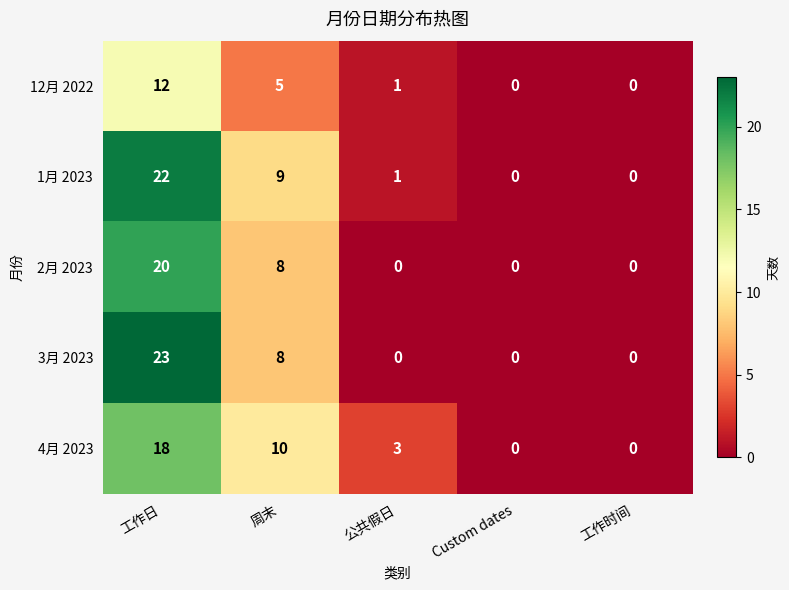

Which series has the largest total across all categories?

1月 2023